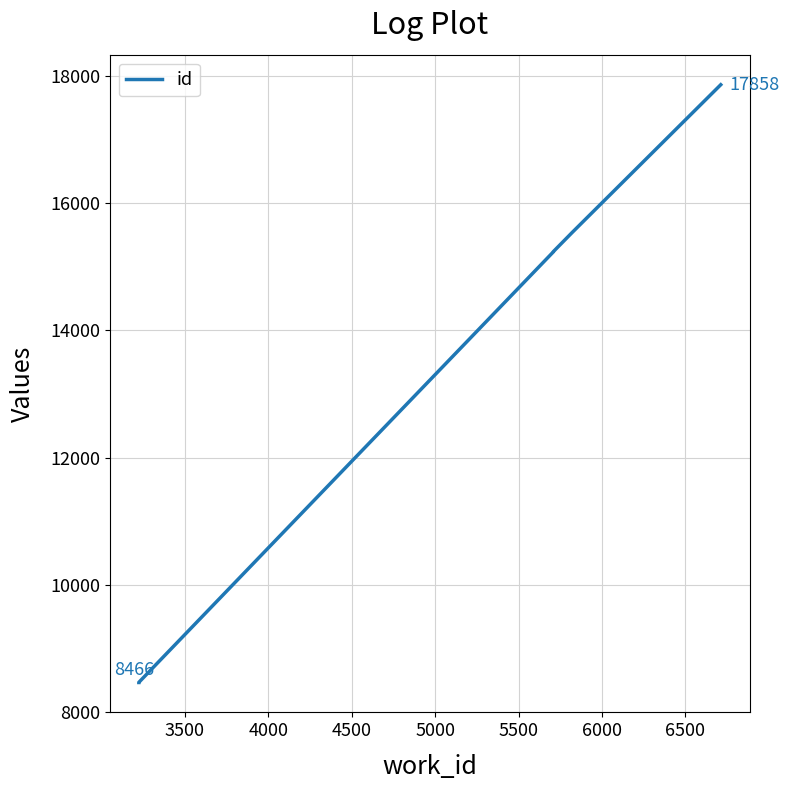

How many values exceed 15235?

3